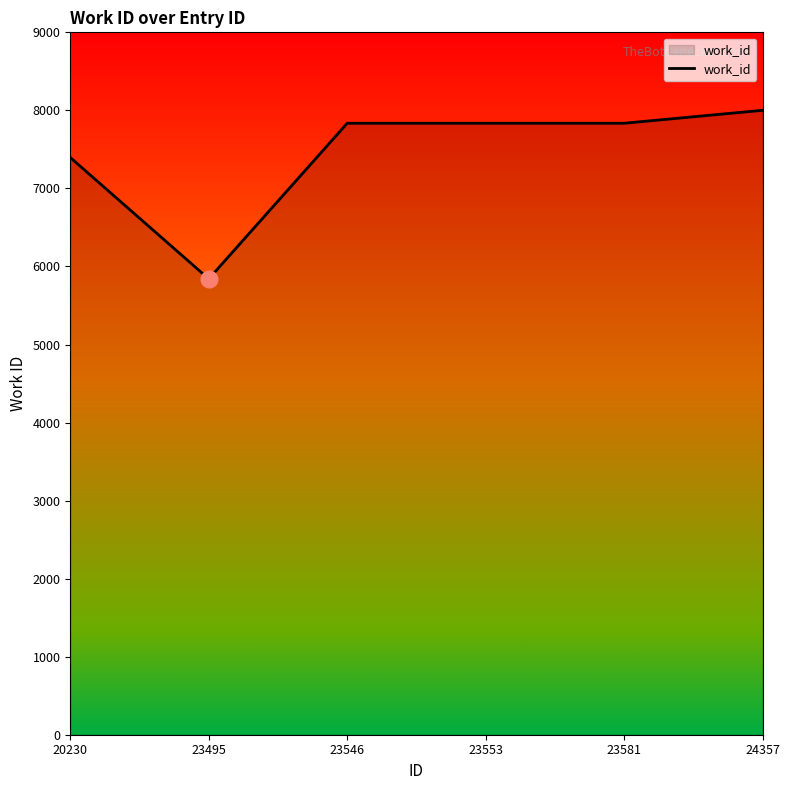

What is the change in value from 20230 to 23546?

+439